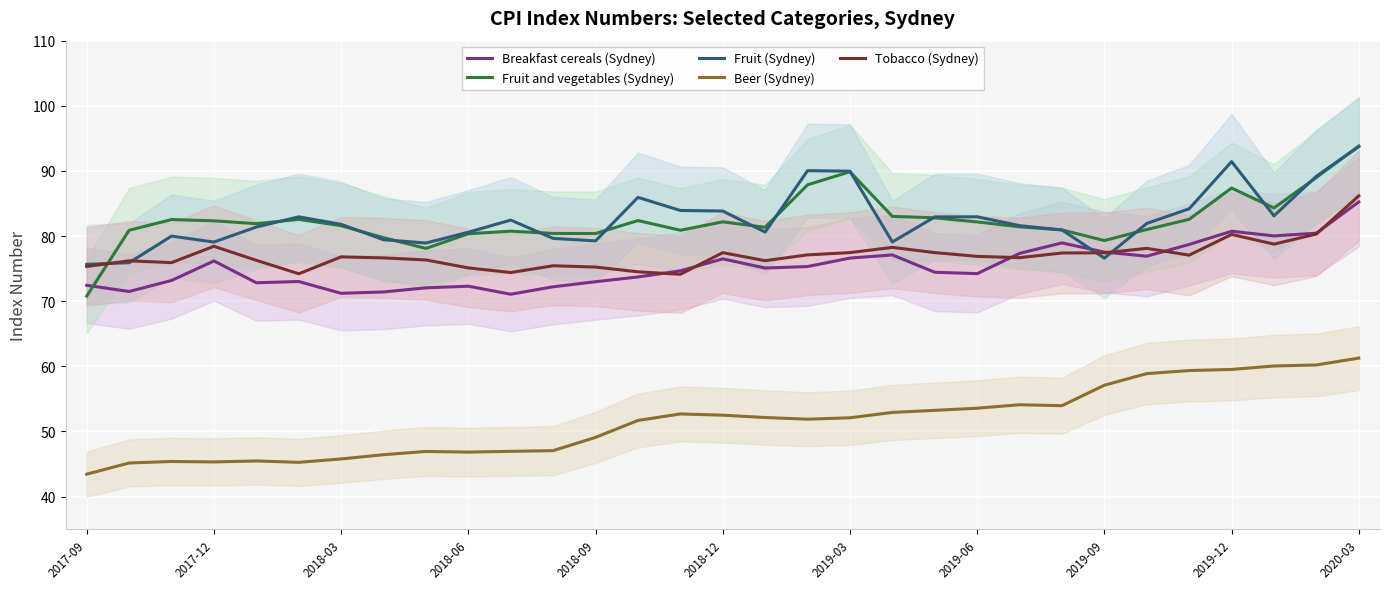

Which category has the highest value in the Fruit and vegetables (Sydney) series?

2020-03